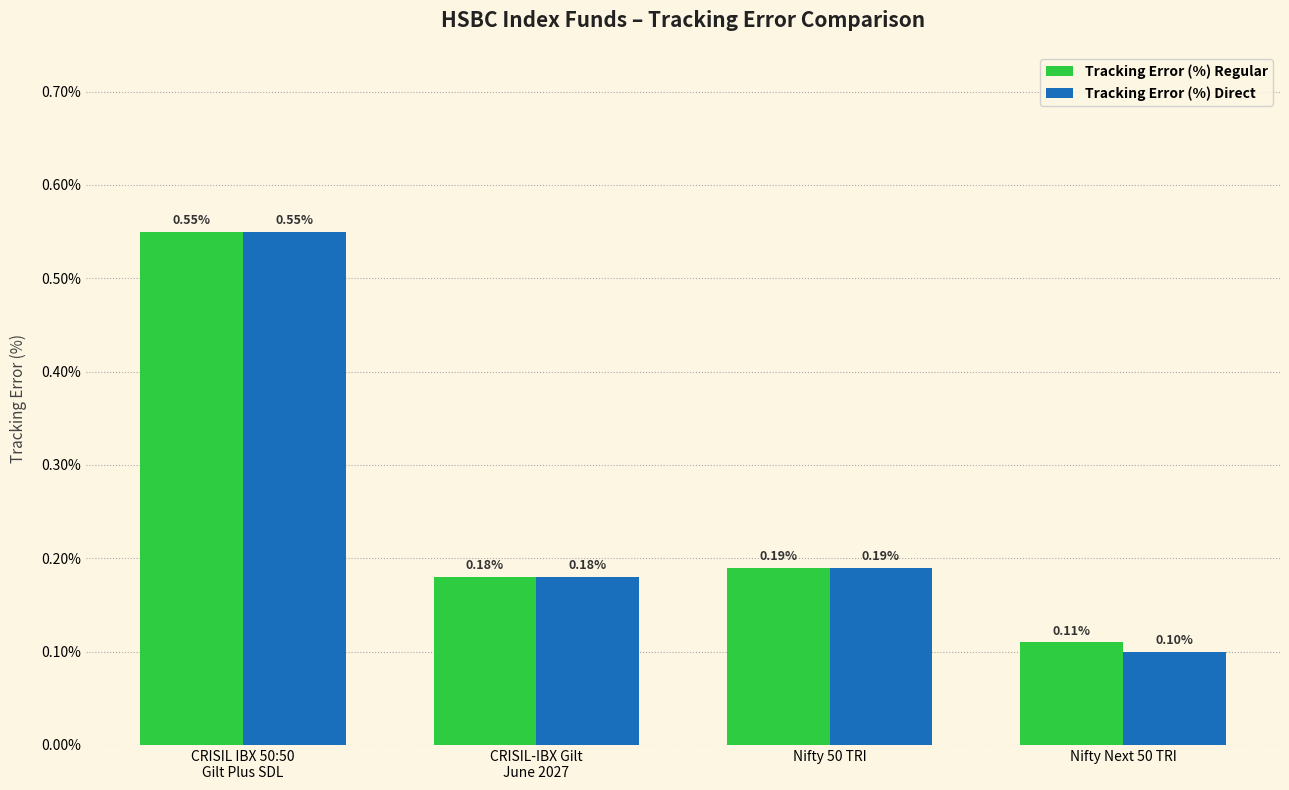

How many categories are shown in the chart?

4